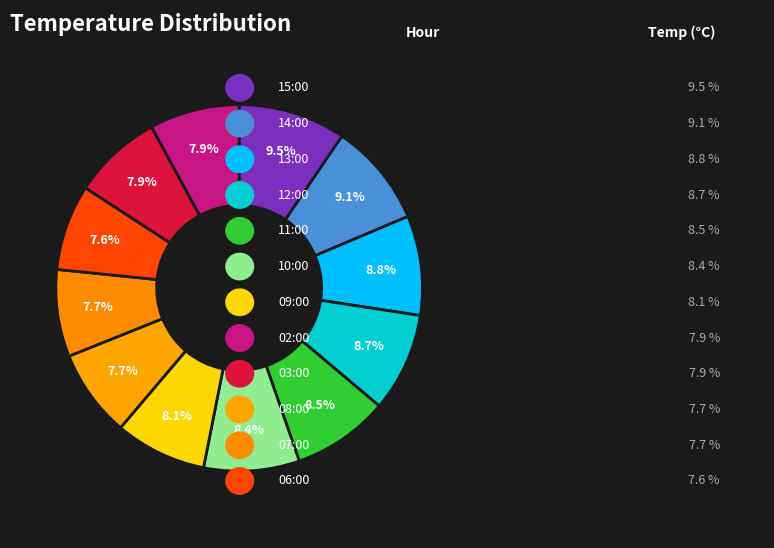

Is there a majority slice in this chart?

No